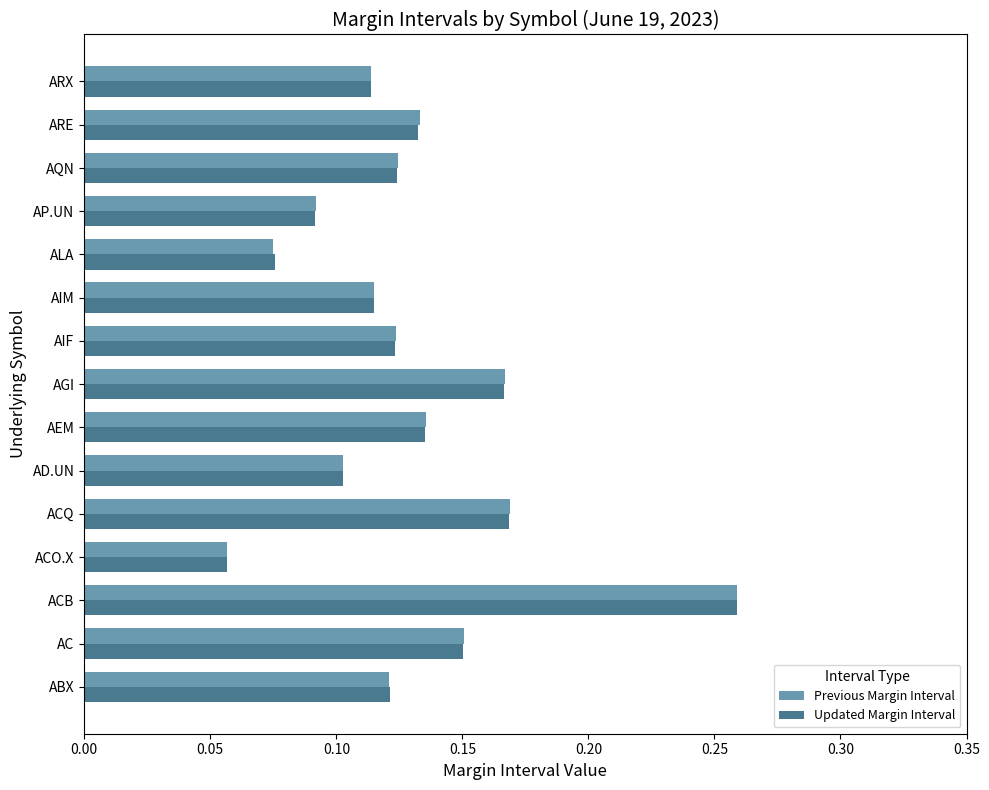

True or false: Updated Margin Interval has a value of 0.2 at AEM.

False